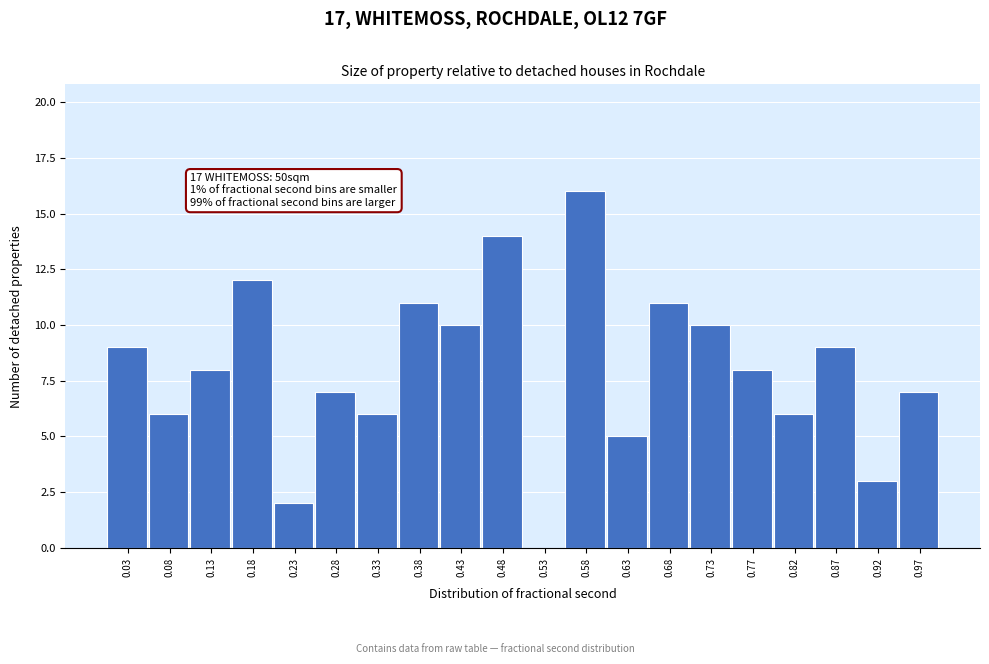

Which range on the x-axis has the tallest bar?

0.550 to 0.600